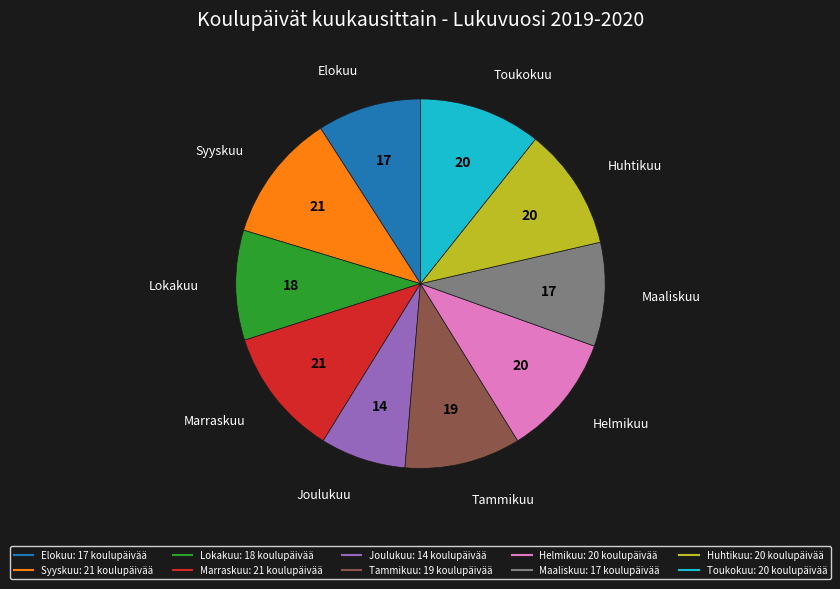

Which slice is the smallest?

Joulukuu